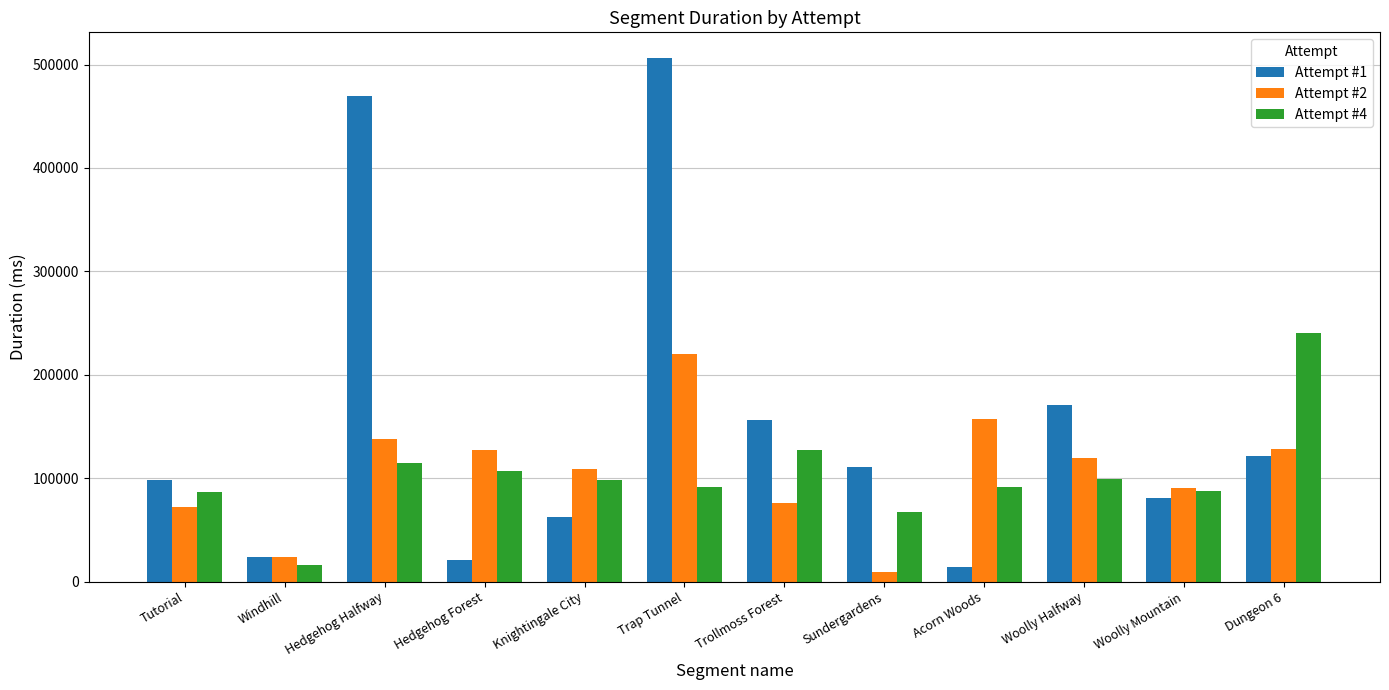

How many distinct data groups are displayed?

3